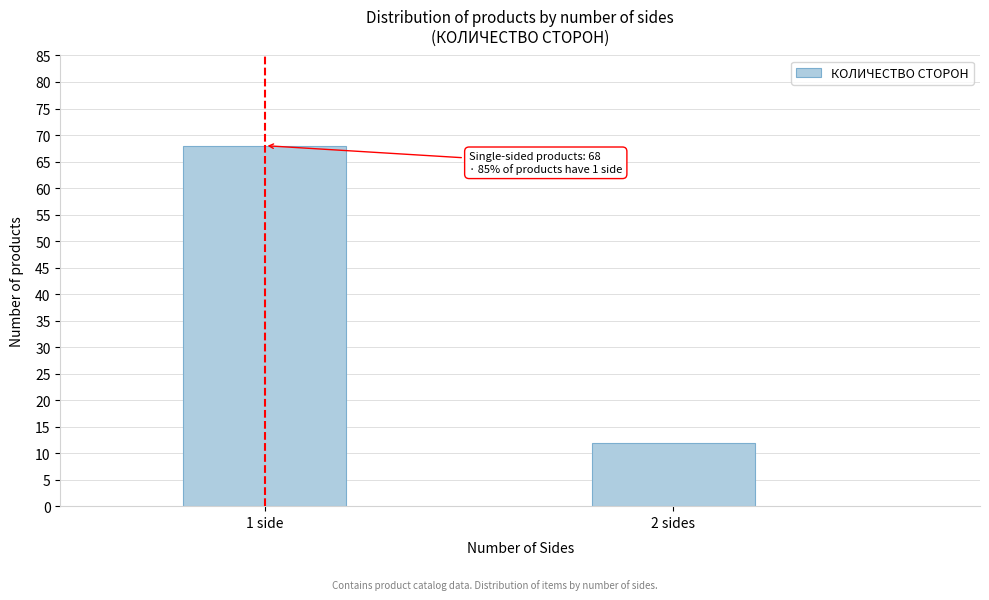

Reading right to left, transcribe all the data shown in this chart.

2 sides=12	1 side=68